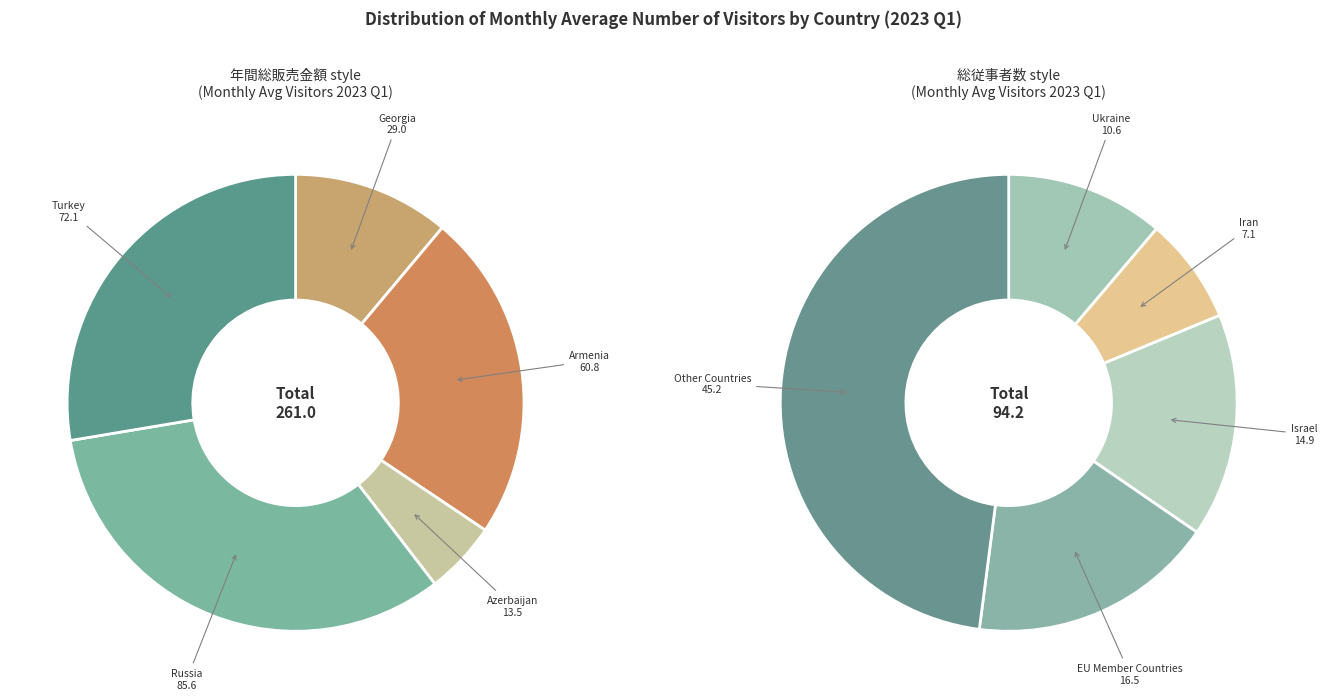

How many segments does this pie chart have?

10